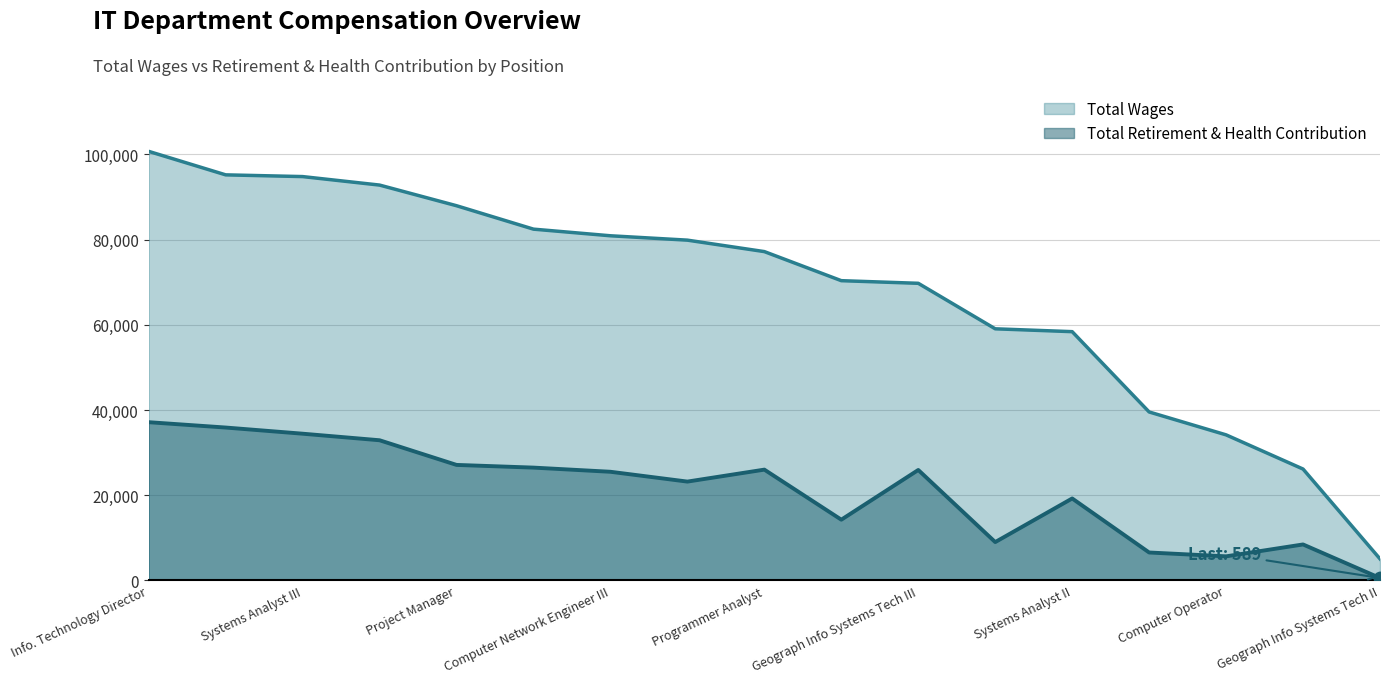

How many distinct data groups are displayed?

2